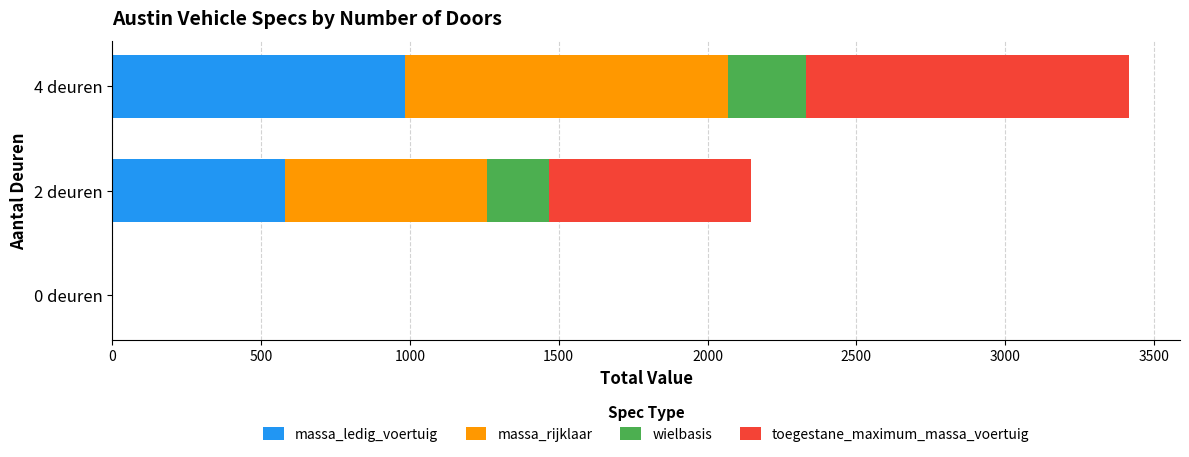

How many series are shown in this chart?

4